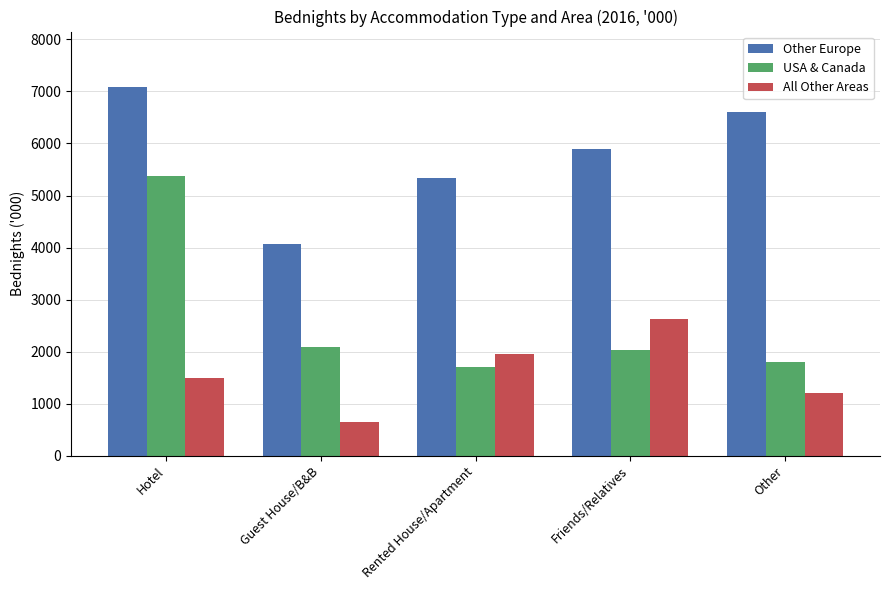

Which label corresponds to the smallest value in the chart?

Guest House/B&B